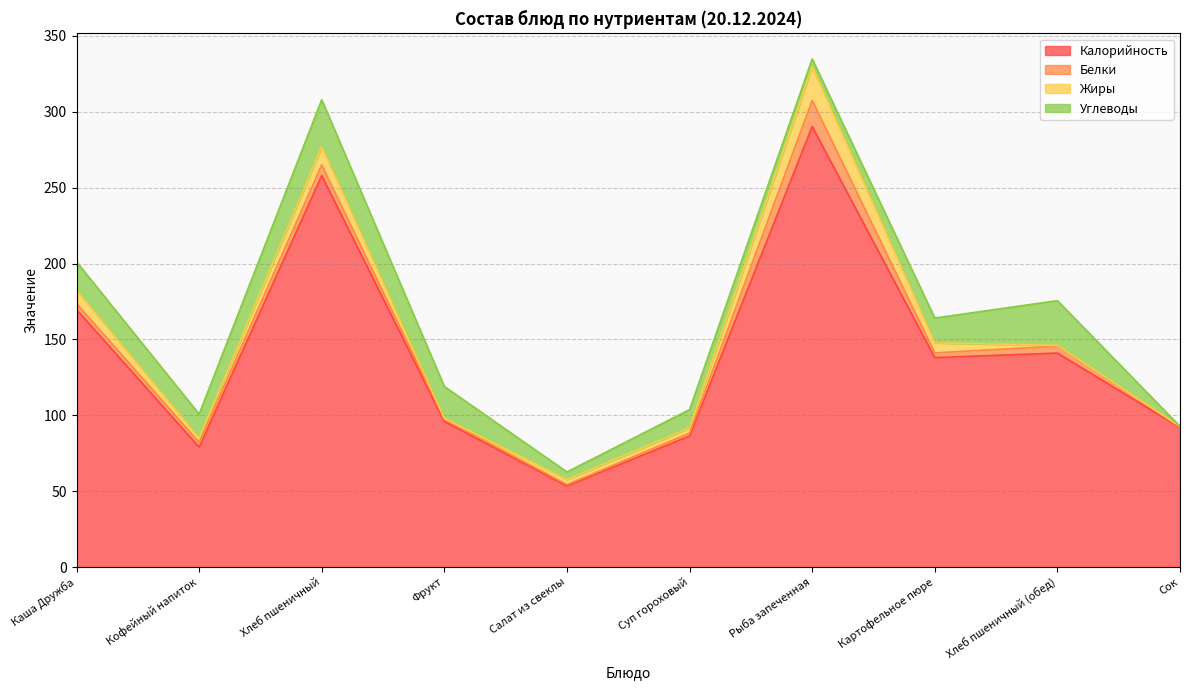

What is the minimum value shown in the chart?

0.1